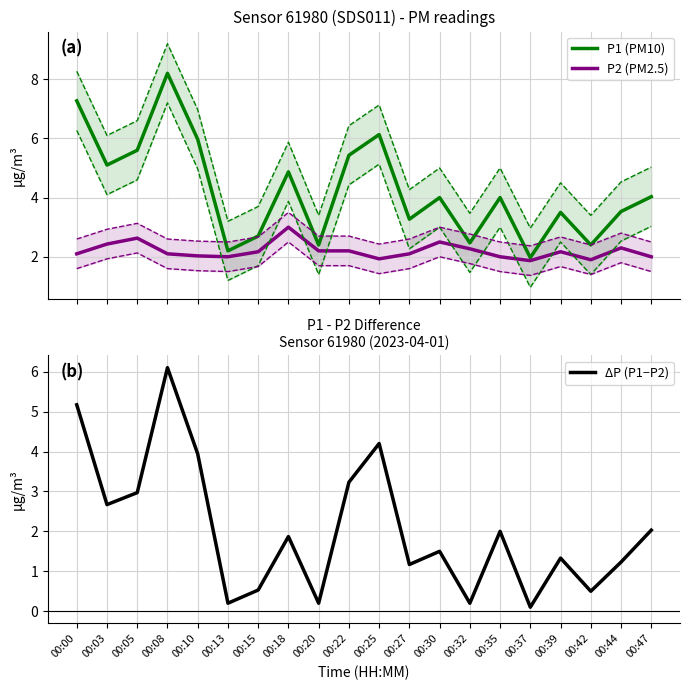

Is it true that ΔP (P1−P2) equals 0.3 at 00:13?

False